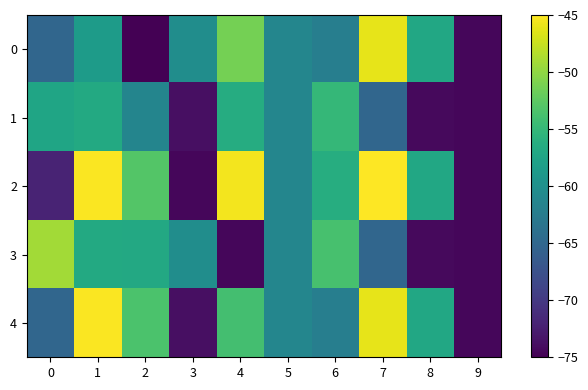

List the series in order of their overall mean, highest first.

2, 4, 0, 3, 1